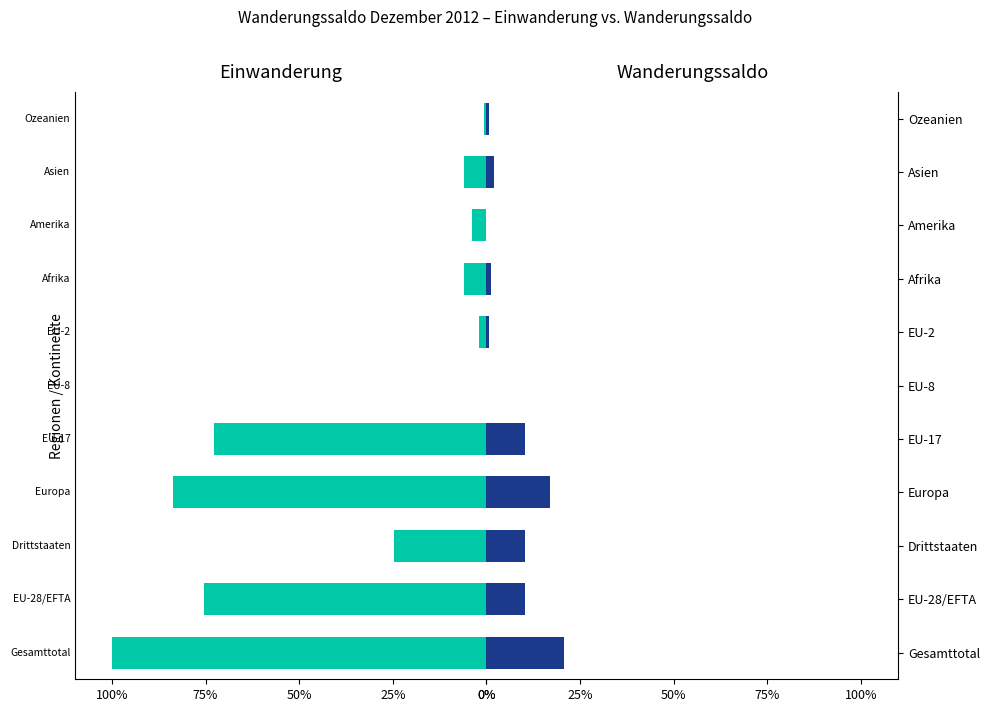

What is the lowest value of the Einwanderung (Zuzug) series?

-100.0